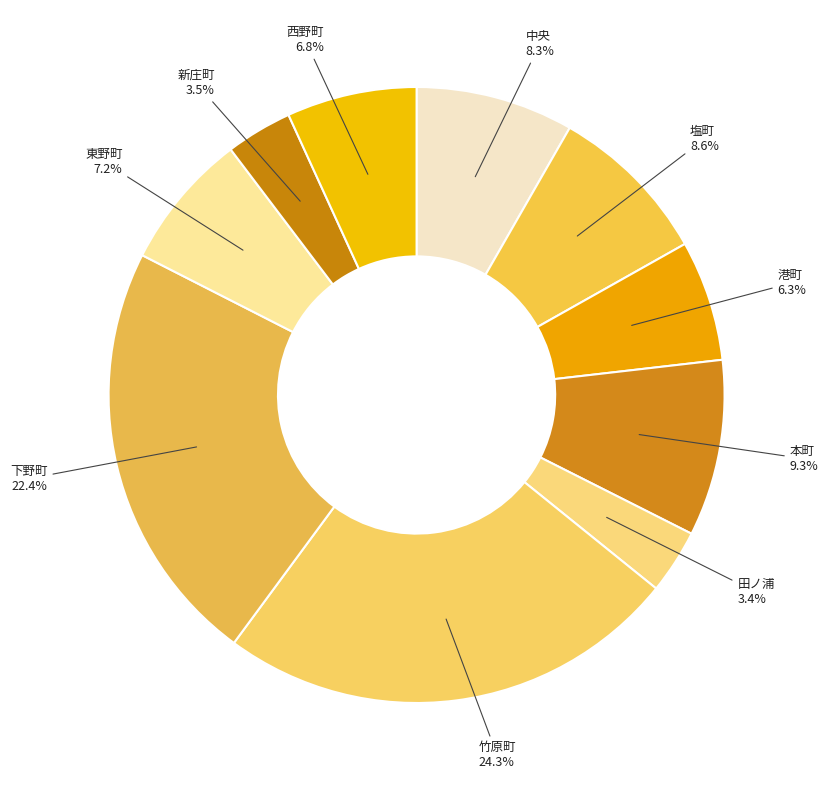

Is there a majority slice in this chart?

No